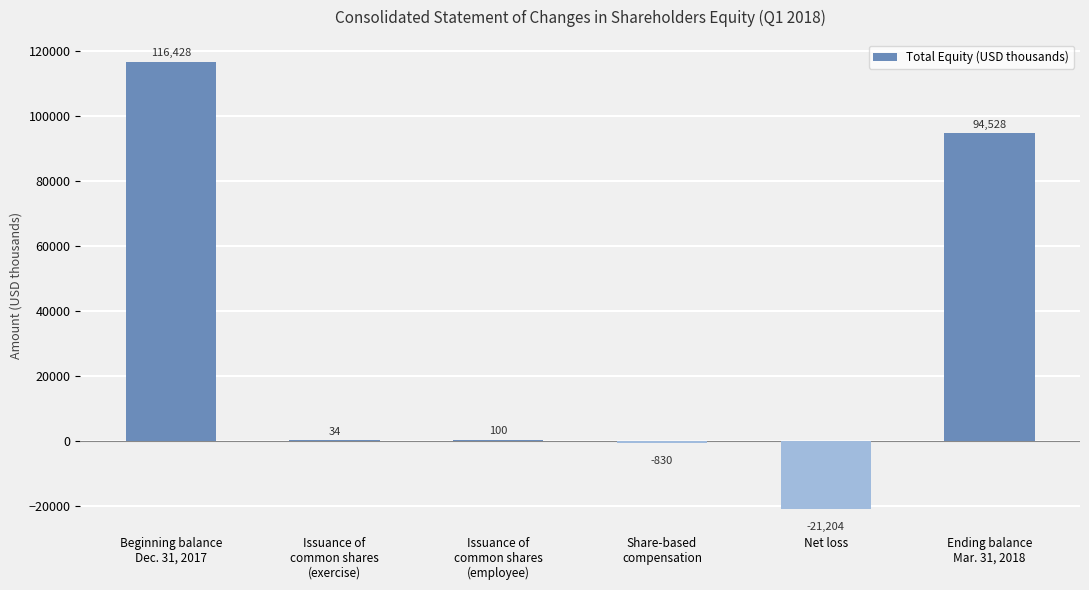

The chart shows a value of -35185 at Net loss. True or false?

False